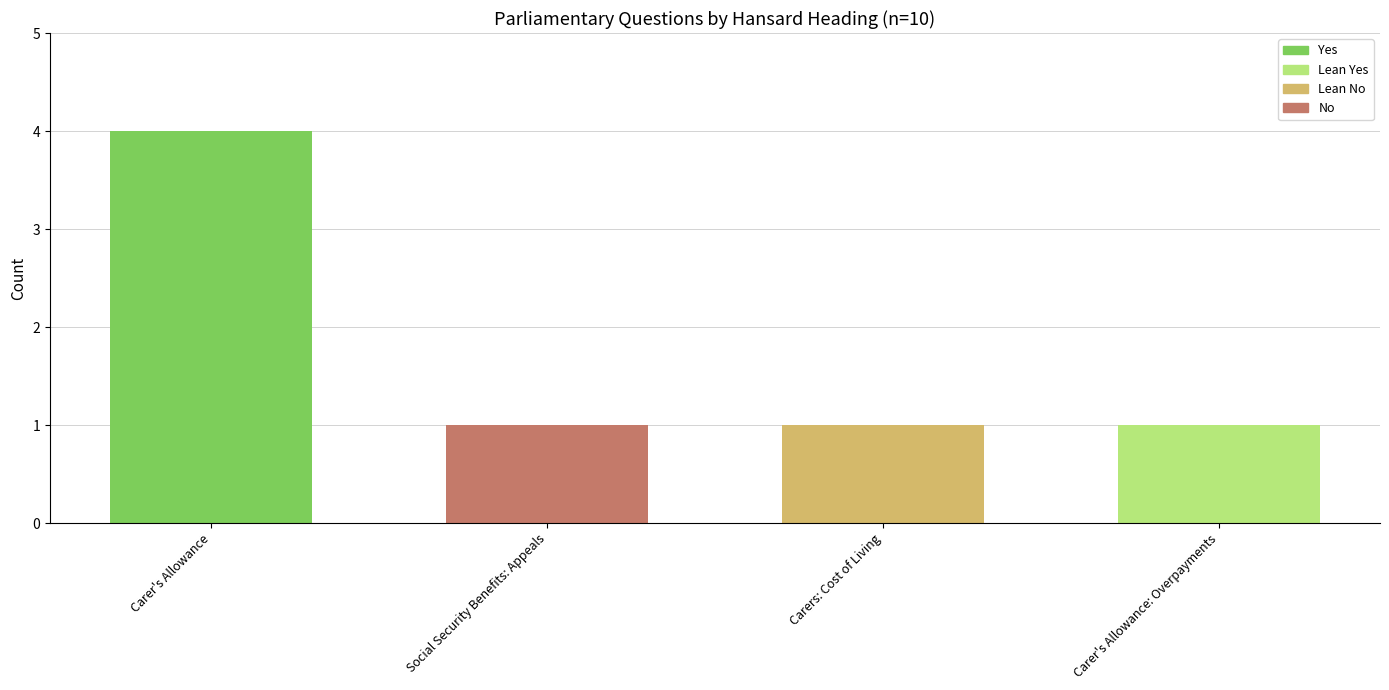

What is the difference between the maximum and minimum values?

3